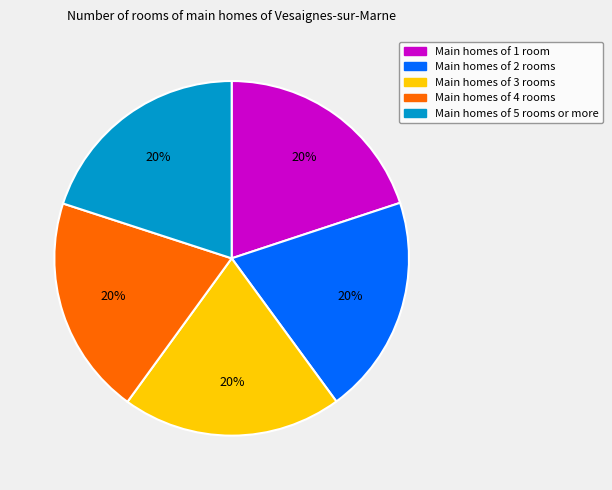

Is there a majority slice in this chart?

No